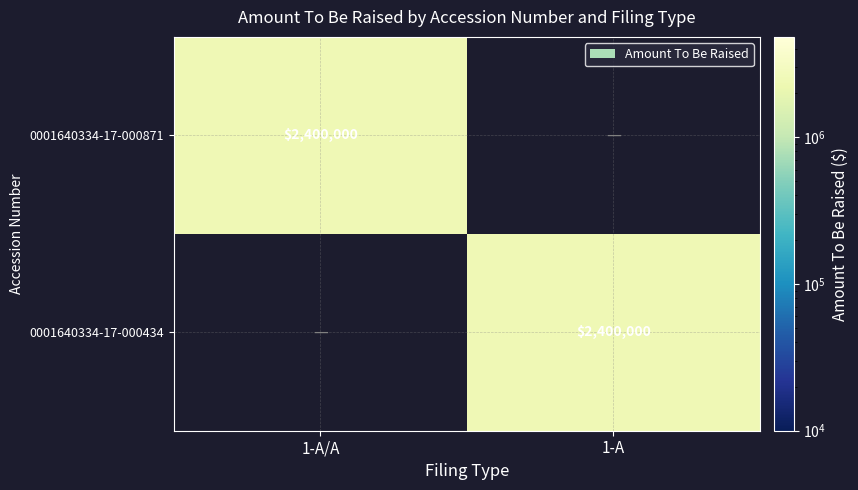

What is the difference between the maximum and minimum values in the 0001640334-17-000871 series?

2400000